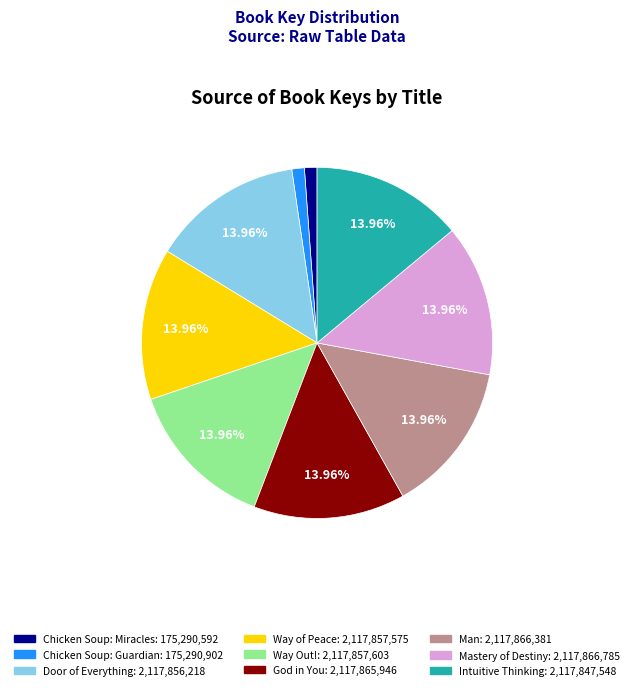

To the nearest percent, what is the difference between the largest and smallest slice percentages?

13%